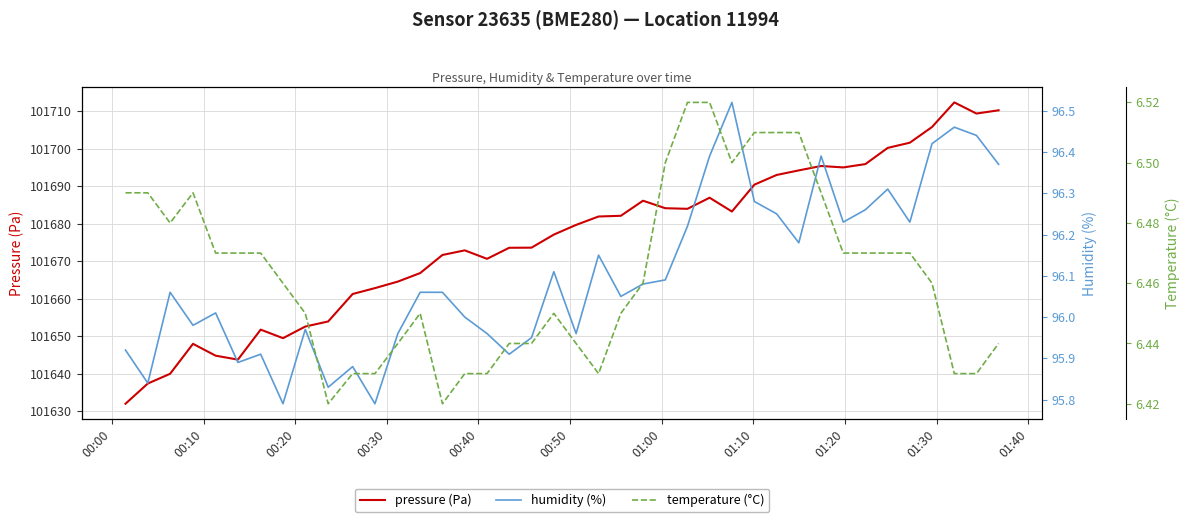

What is the lowest value of the pressure (Pa) series?

101632.0